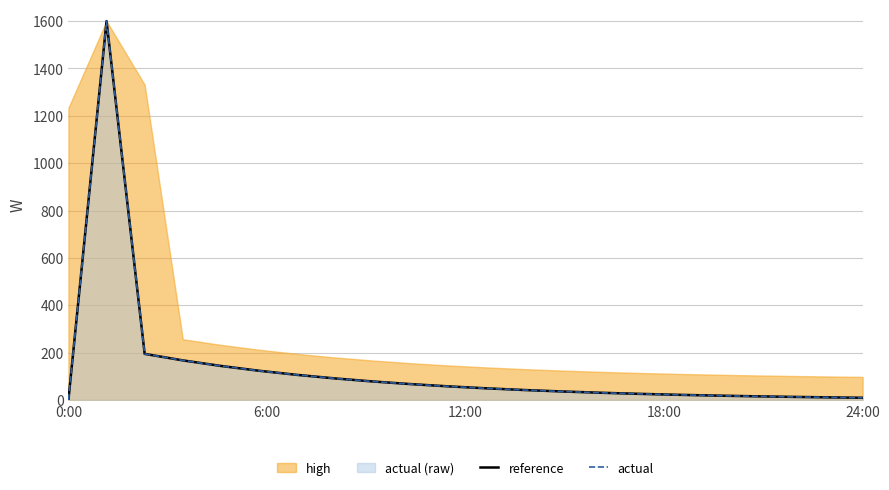

True or false: reference has more than 1 interior local peaks.

False